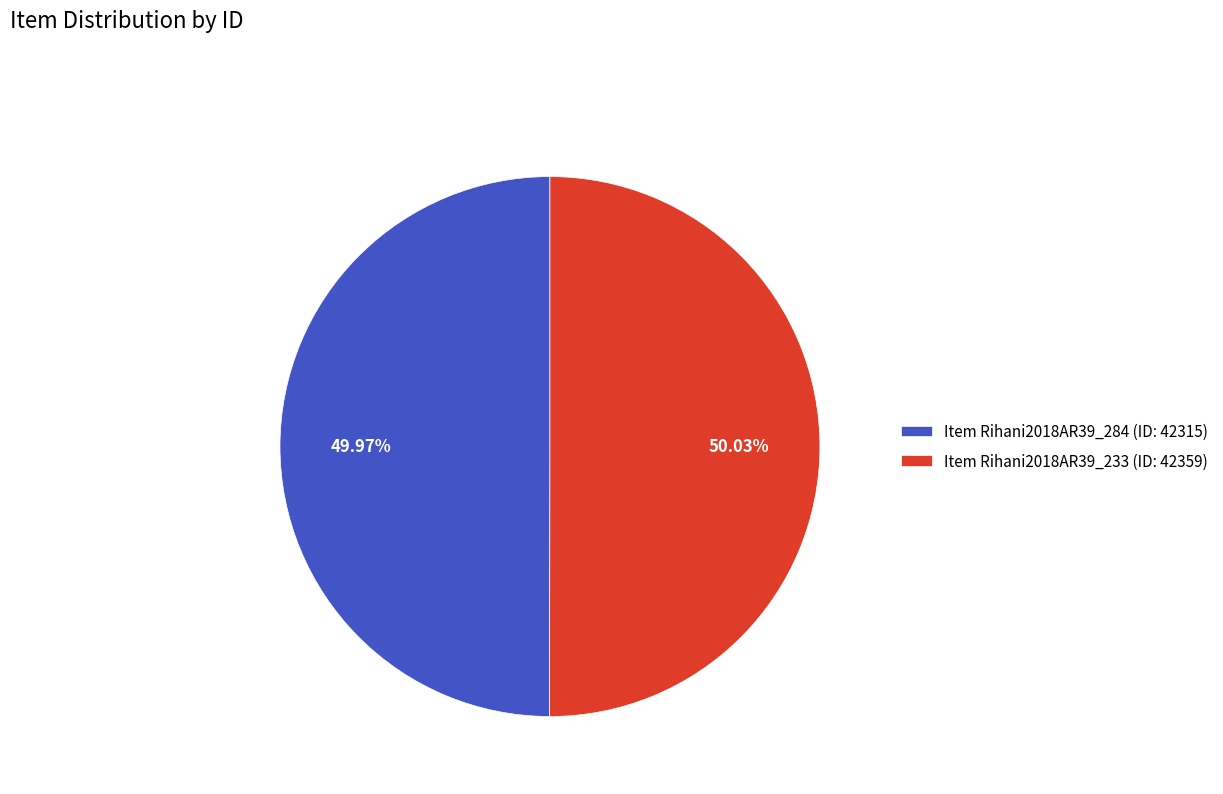

Is the sum of Item Rihani2018AR39_233 (ID: 42359) and Item Rihani2018AR39_284 (ID: 42315) greater than half?

Yes